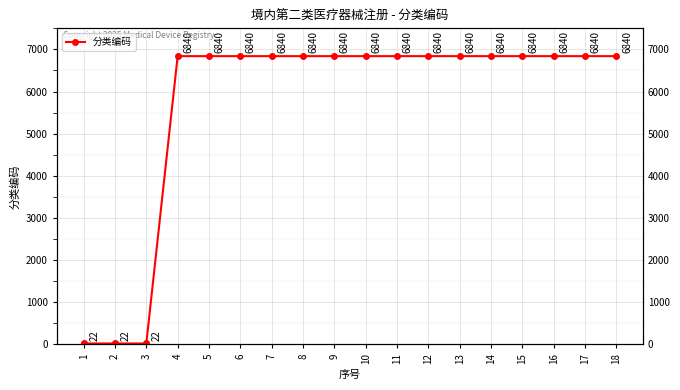

List the labels in order of value, largest first.

4, 5, 6, 7, 8, 9, 10, 11, 12, 13, 14, 15, 16, 17, 18, 1, 2, 3